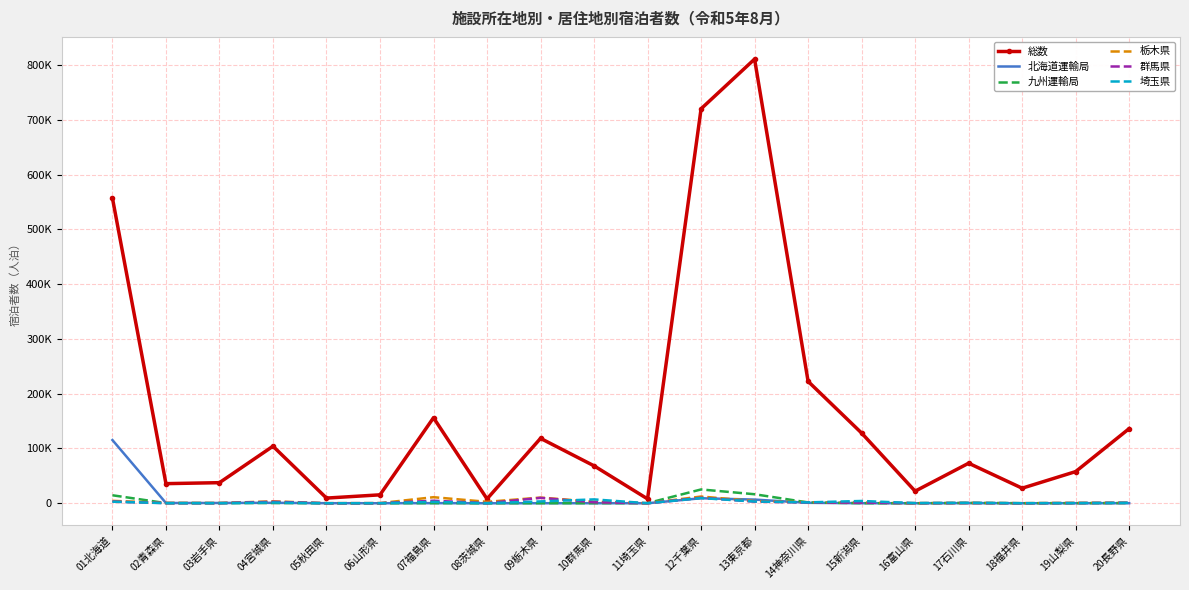

Between which two adjacent categories do 北海道運輸局 and 九州運輸局 first intersect?

06山形県 and 07福島県